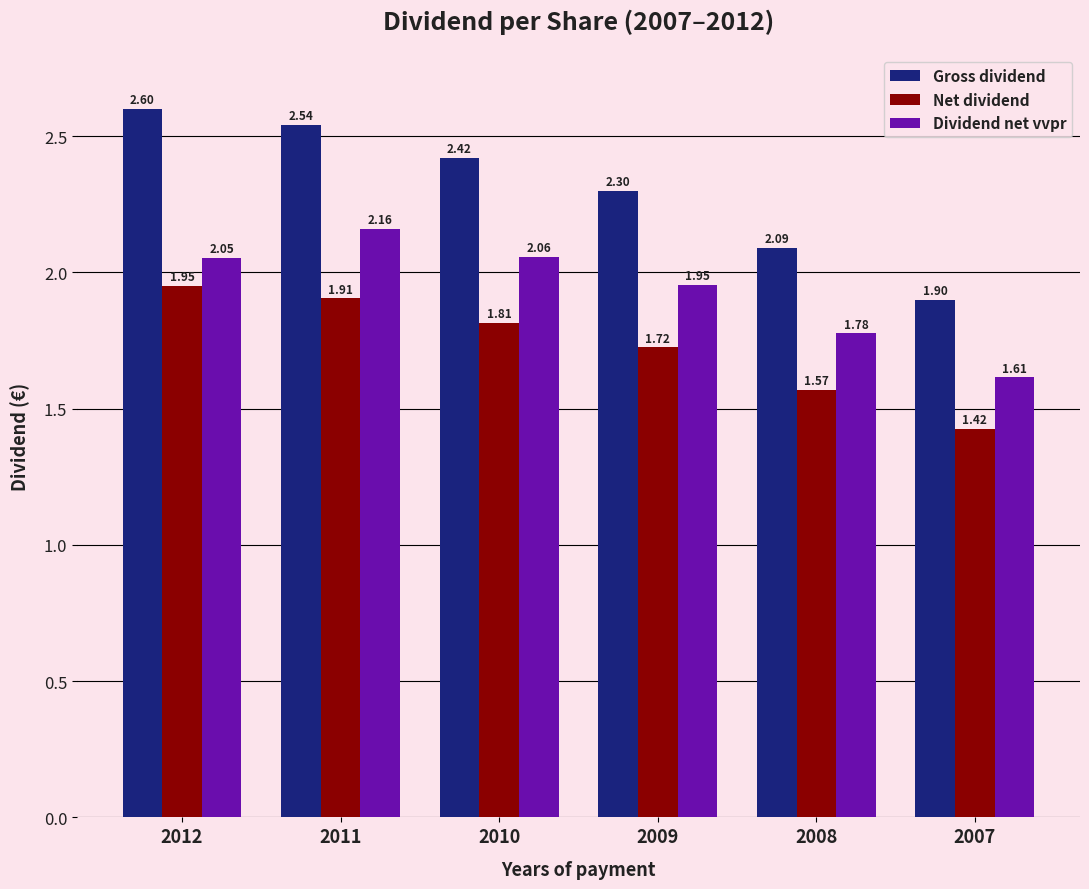

At how many categories does at least one series exceed 1?

6